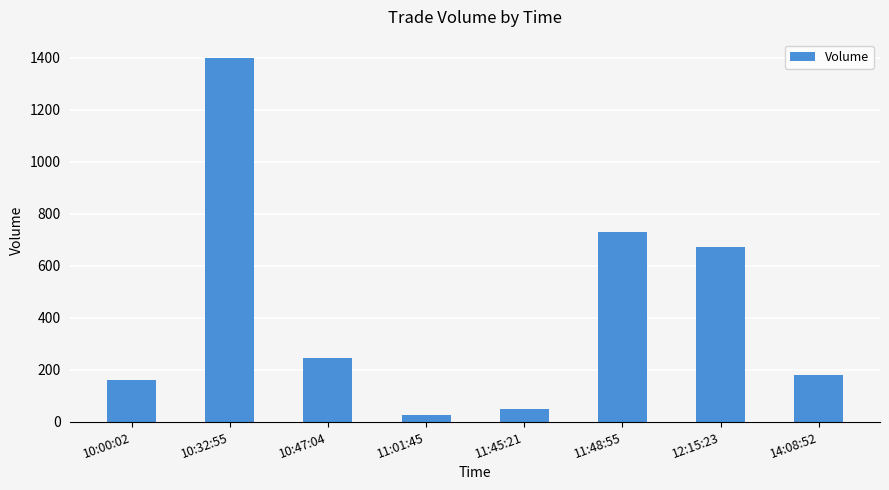

Reading right to left, transcribe all the data shown in this chart.

179	671	729	50	25	245	1400	162